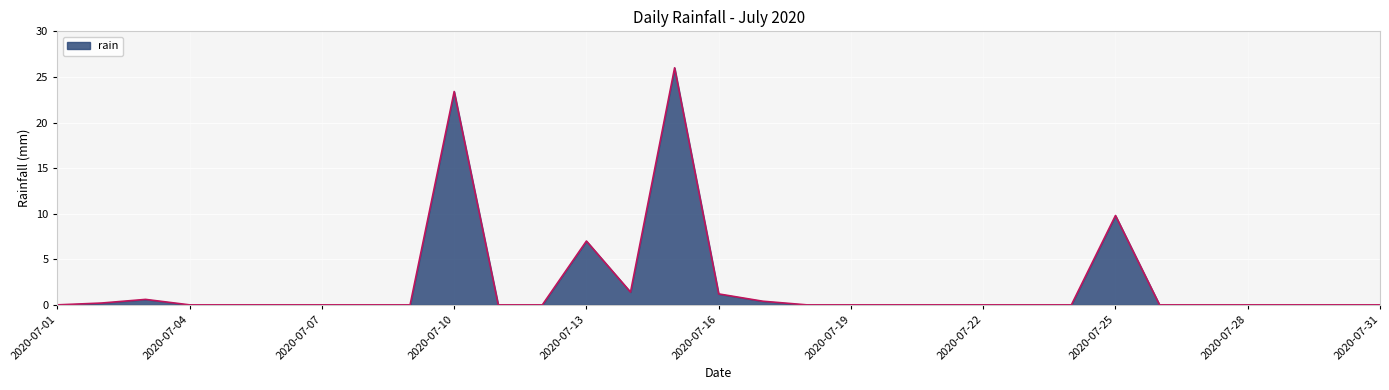

What is the maximum value shown in the chart?

26.0